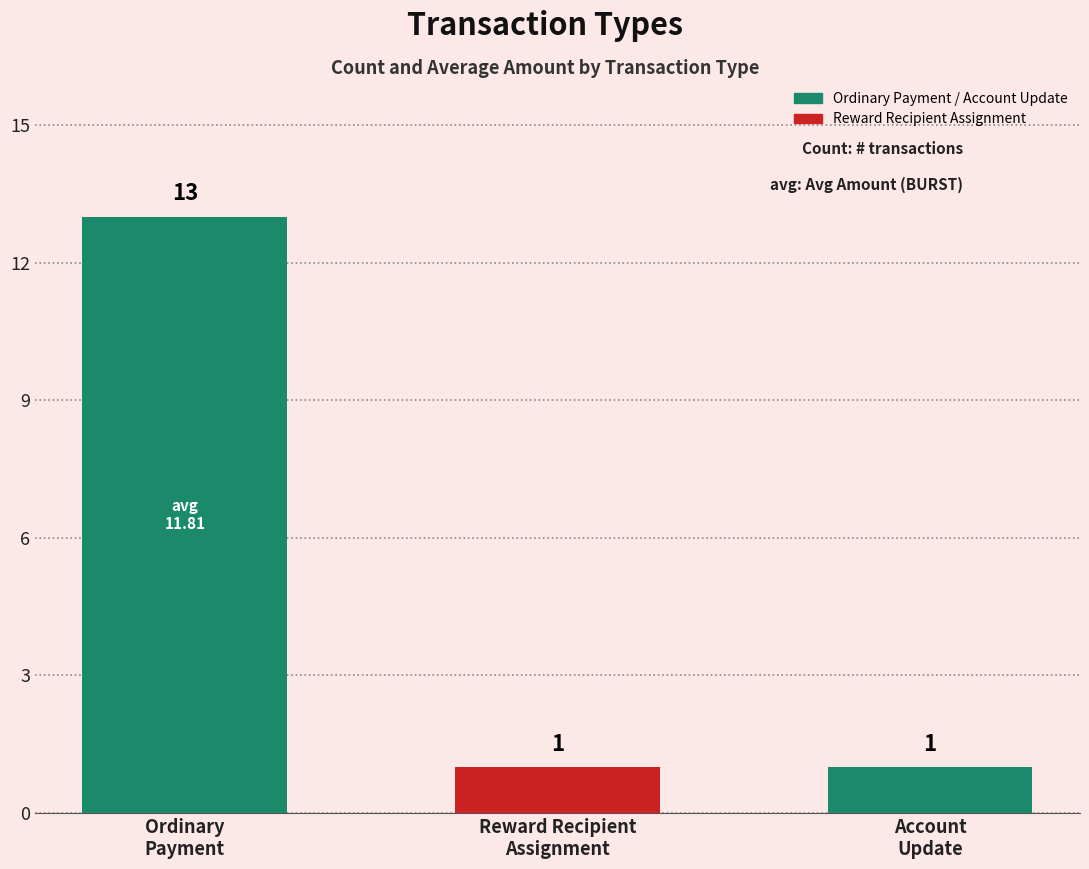

What is the change in value from Ordinary
Payment to Account
Update?

-12